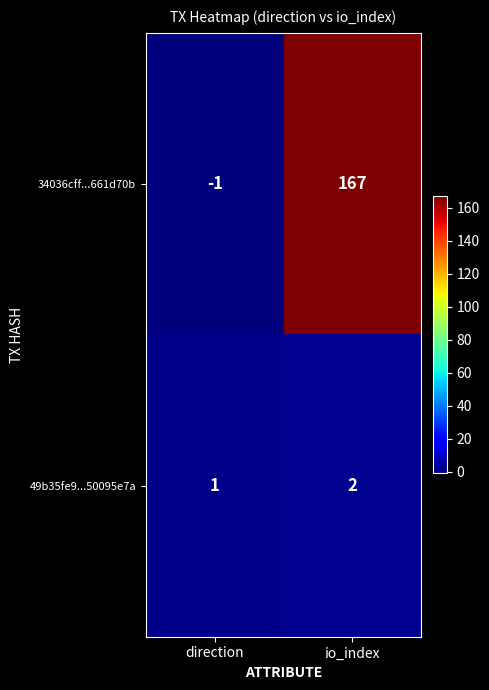

The value of 49b35fe9...50095e7a at direction is 2. True or false?

False